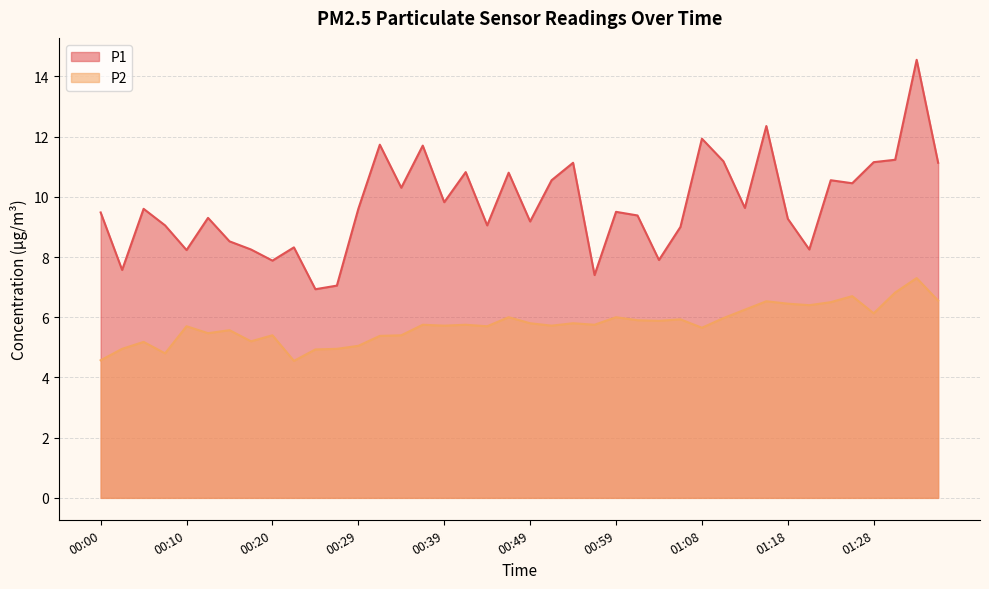

What is the sum of the P2 values at 00:49 and 01:01?

11.7